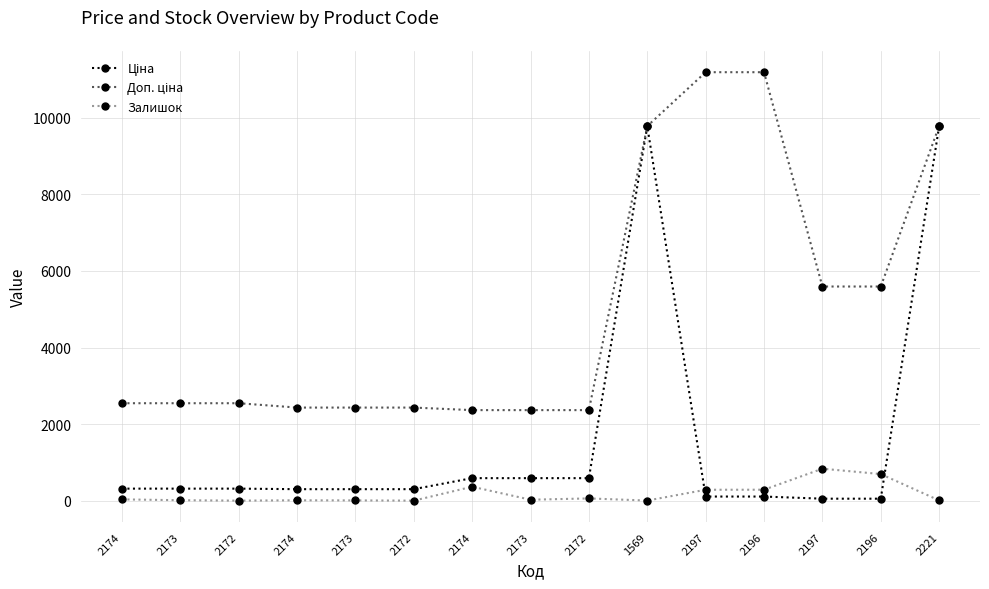

How many lines are shown in the chart?

3